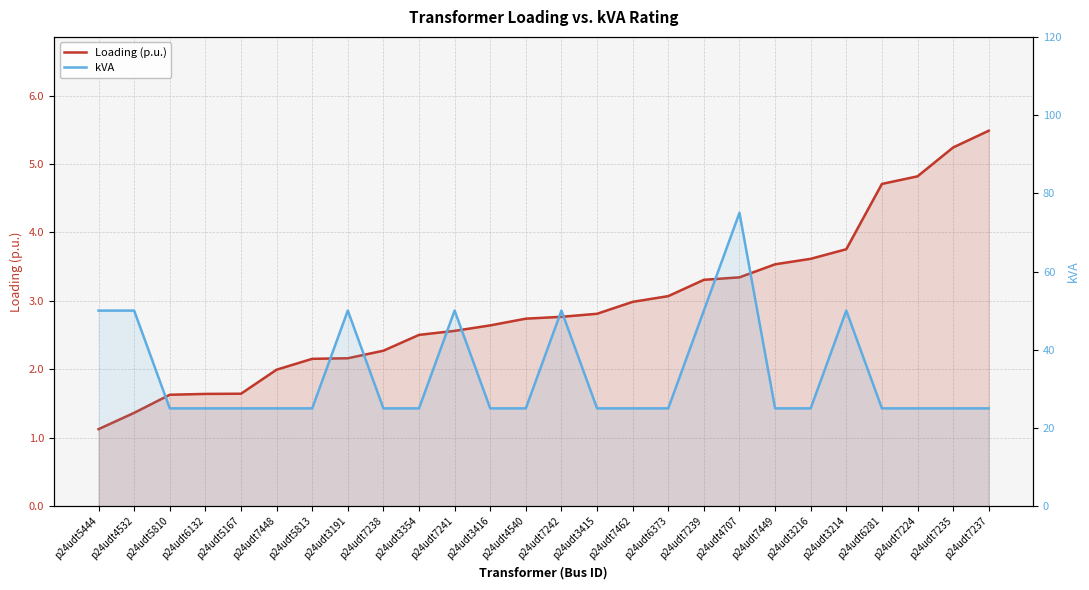

How many data points in Loading (p.u.) are less than 2?

6